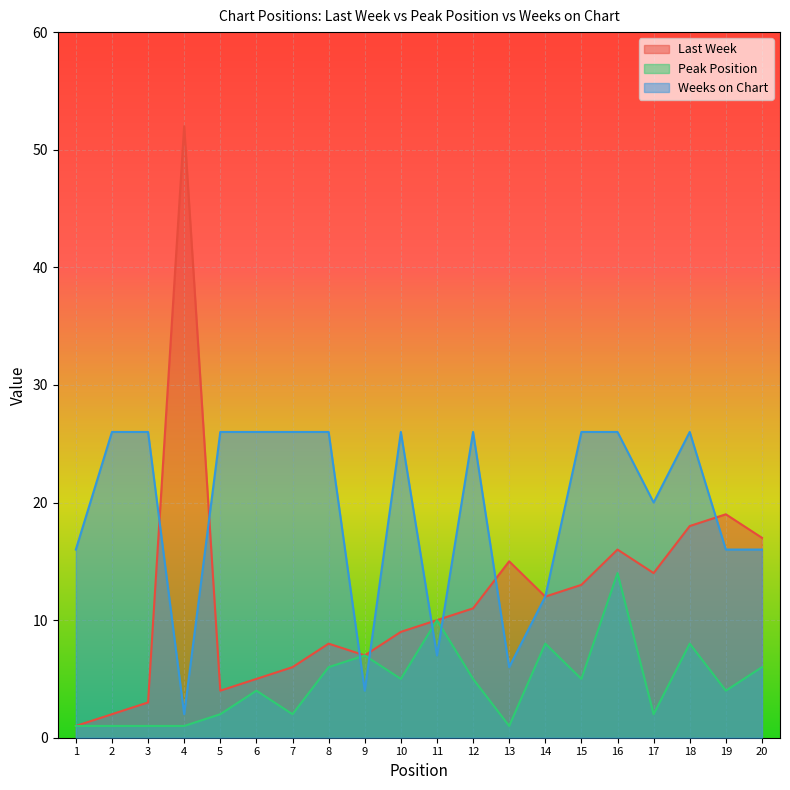

Reading left to right, list all the values displayed in this chart.

Last Week: 1=1	2=2	3=3	4=52	5=4	6=5	7=6	8=8	9=7	10=9	11=10	12=11	13=15	14=12	15=13	16=16	17=14	18=18	19=19	20=17
Peak Position: 1=1	2=1	3=1	4=1	5=2	6=4	7=2	8=6	9=7	10=5	11=10	12=5	13=1	14=8	15=5	16=14	17=2	18=8	19=4	20=6
Weeks on Chart: 1=16	2=26	3=26	4=2	5=26	6=26	7=26	8=26	9=4	10=26	11=7	12=26	13=6	14=12	15=26	16=26	17=20	18=26	19=16	20=16